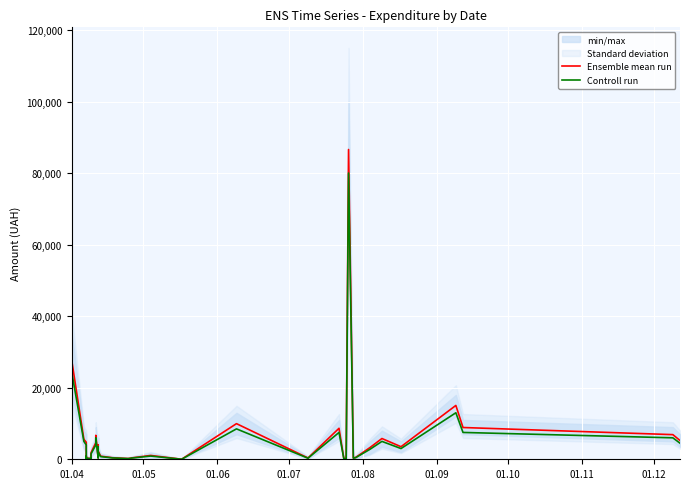

True or false: Ensemble mean run has more than 1 interior local peaks.

True